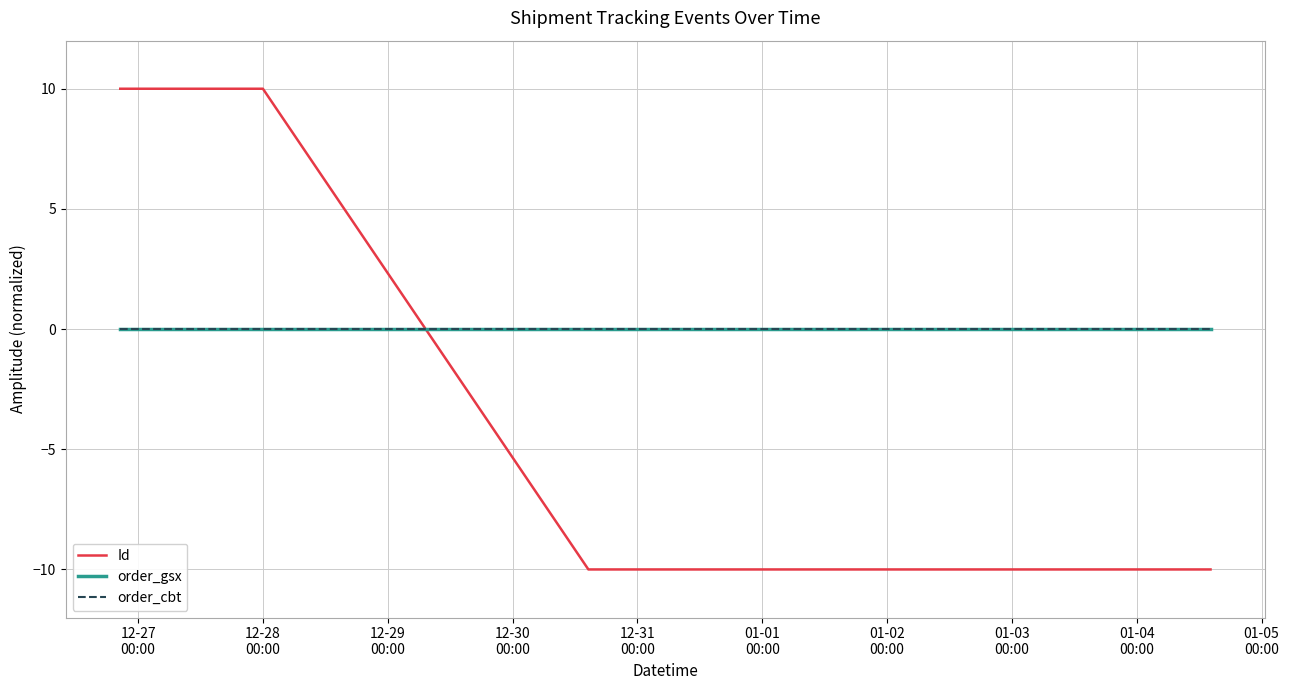

How many lines are shown in the chart?

3